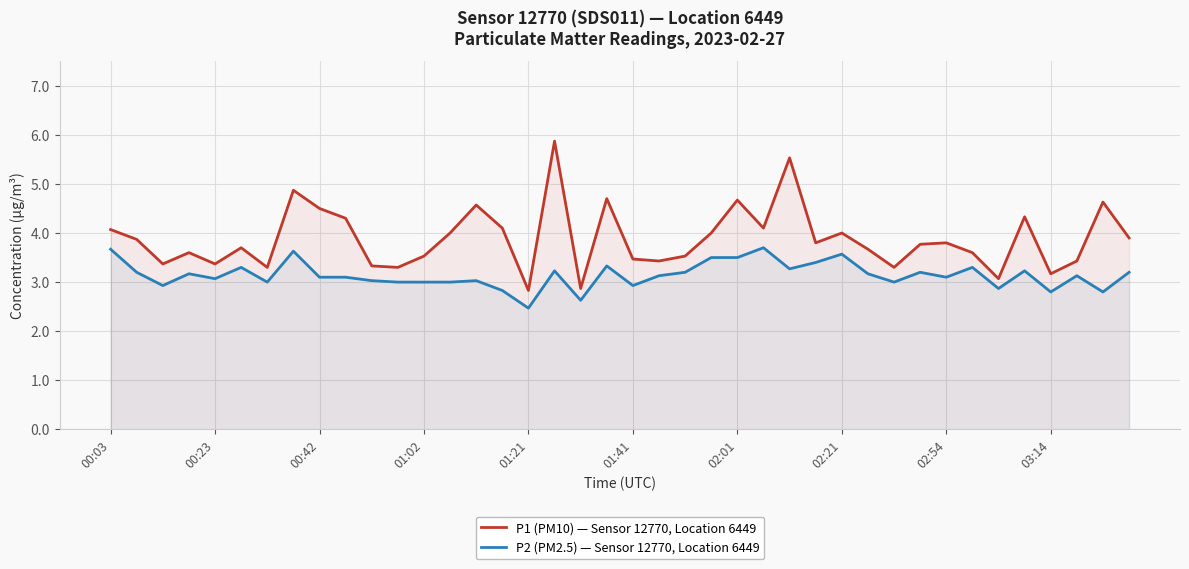

What is the difference between the maximum and minimum values in the P2 (PM2.5) — Sensor 12770, Location 6449 series?

1.2